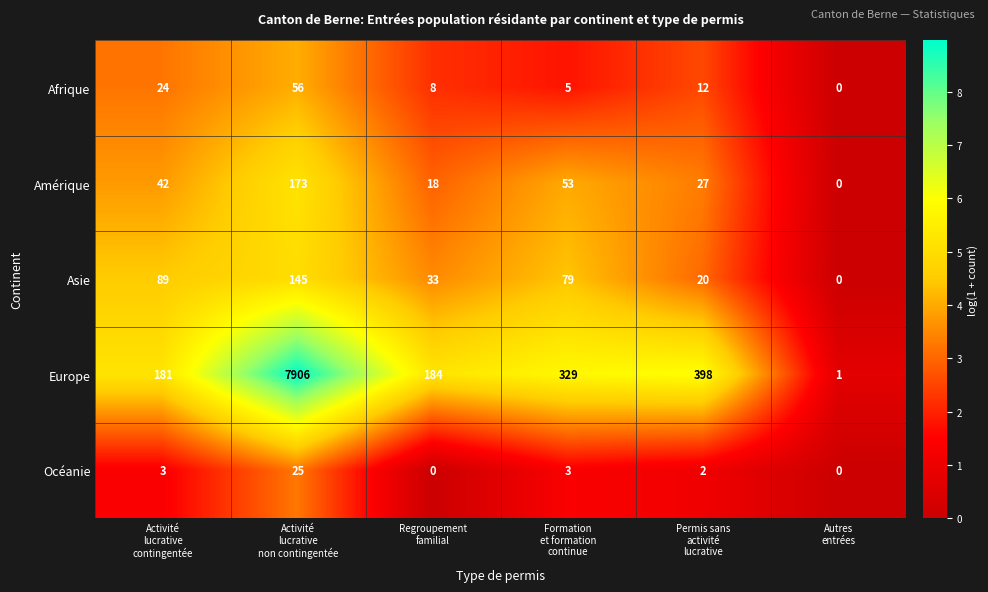

Which series has the largest total across all categories?

Europe